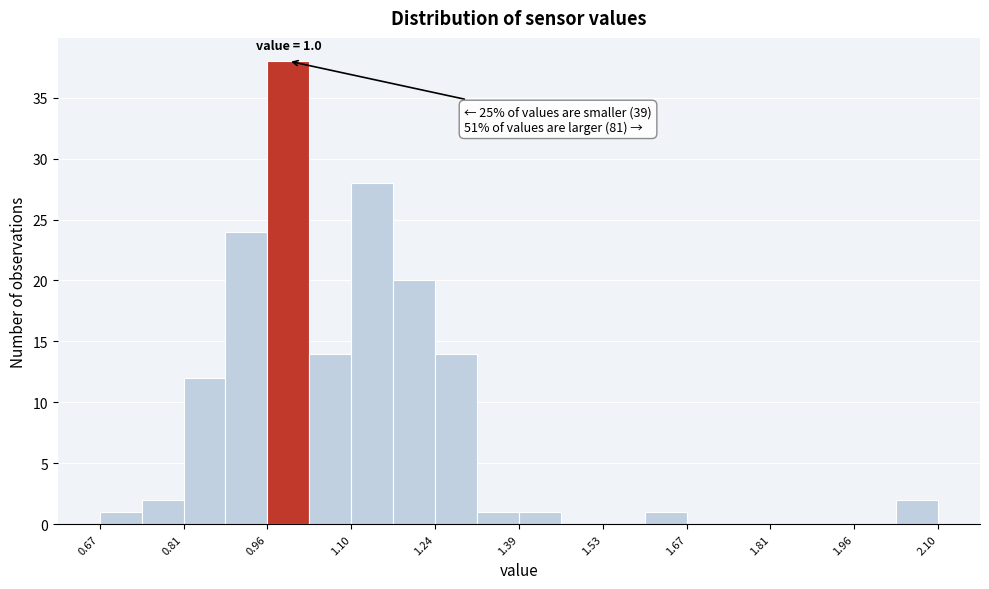

Around what value on the x-axis is the tallest bar? Give the approximate position of its centre, as read against the axis.

1.00